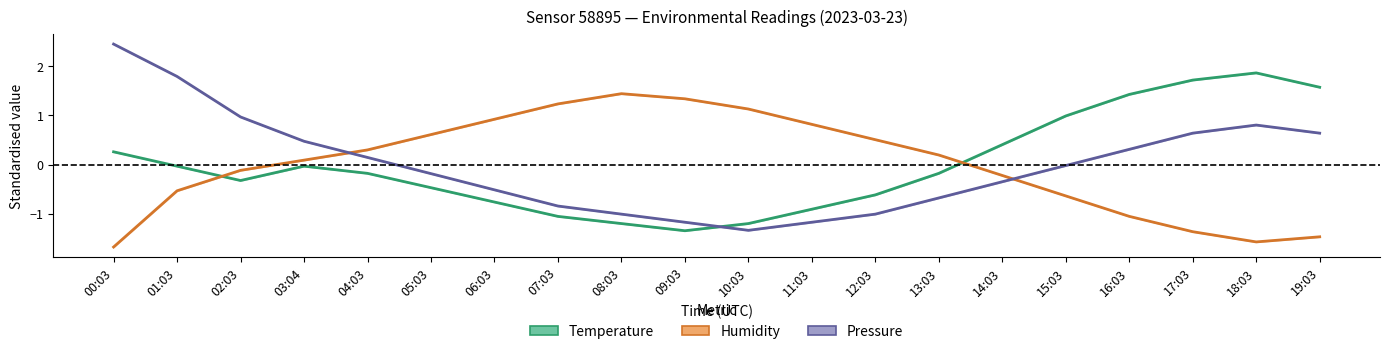

Which series has the largest total across all categories?

Pressure